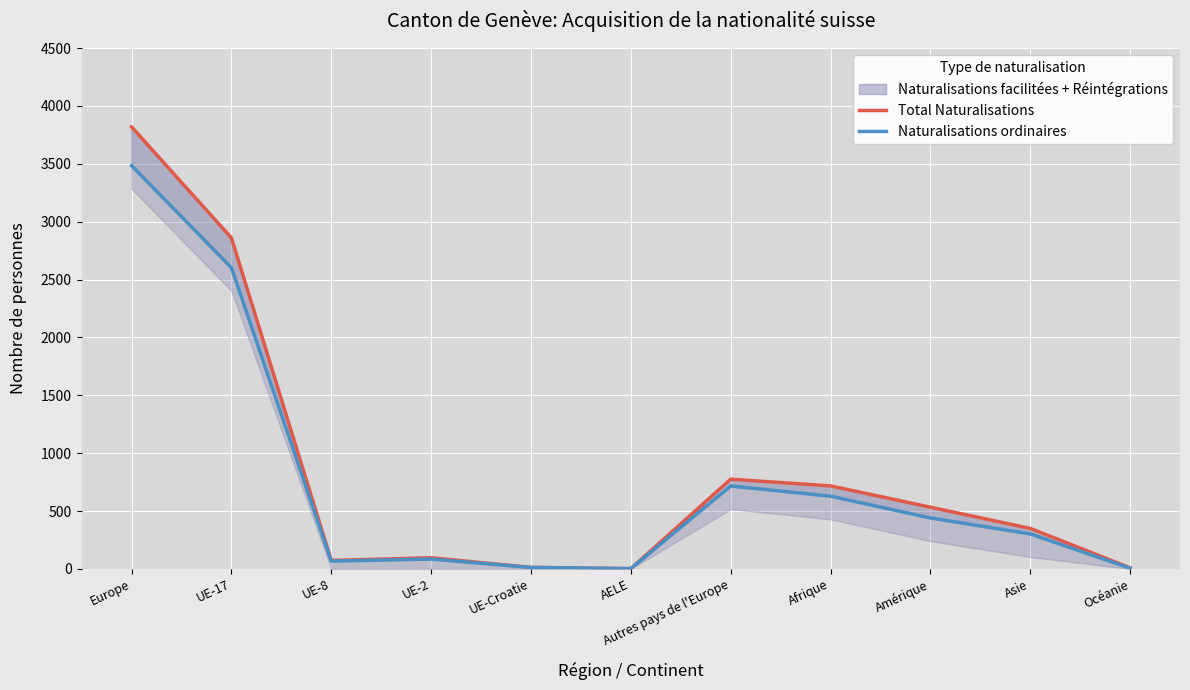

Reading left to right, transcribe all the data shown in this chart.

Total Naturalisations: Europe=3819	UE-17=2860	UE-8=73	UE-2=96	UE-Croatie=13	AELE=2	Autres pays de l'Europe=775	Afrique=717	Amérique=533	Asie=350	Océanie=9
Naturalisations ordinaires: Europe=3484	UE-17=2602	UE-8=67	UE-2=85	UE-Croatie=12	AELE=2	Autres pays de l'Europe=716	Afrique=628	Amérique=440	Asie=302	Océanie=6